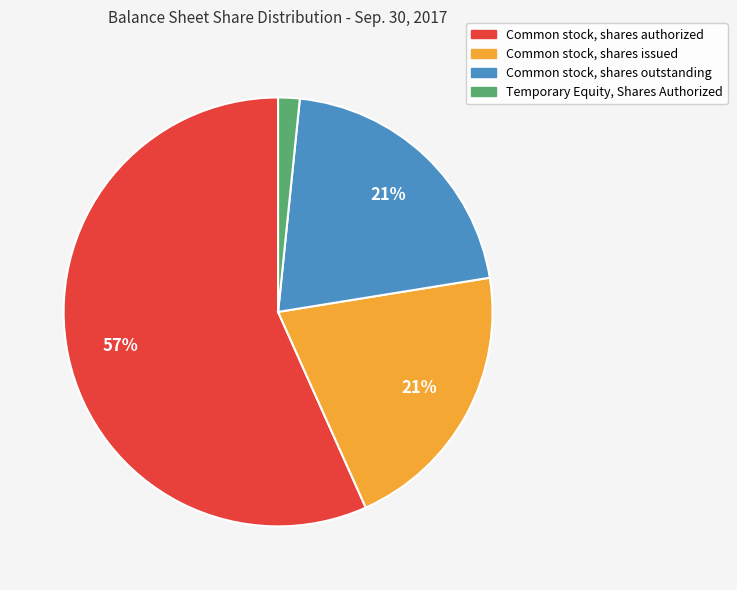

What percentage is the Common stock, shares issued slice, to the nearest percent?

21%